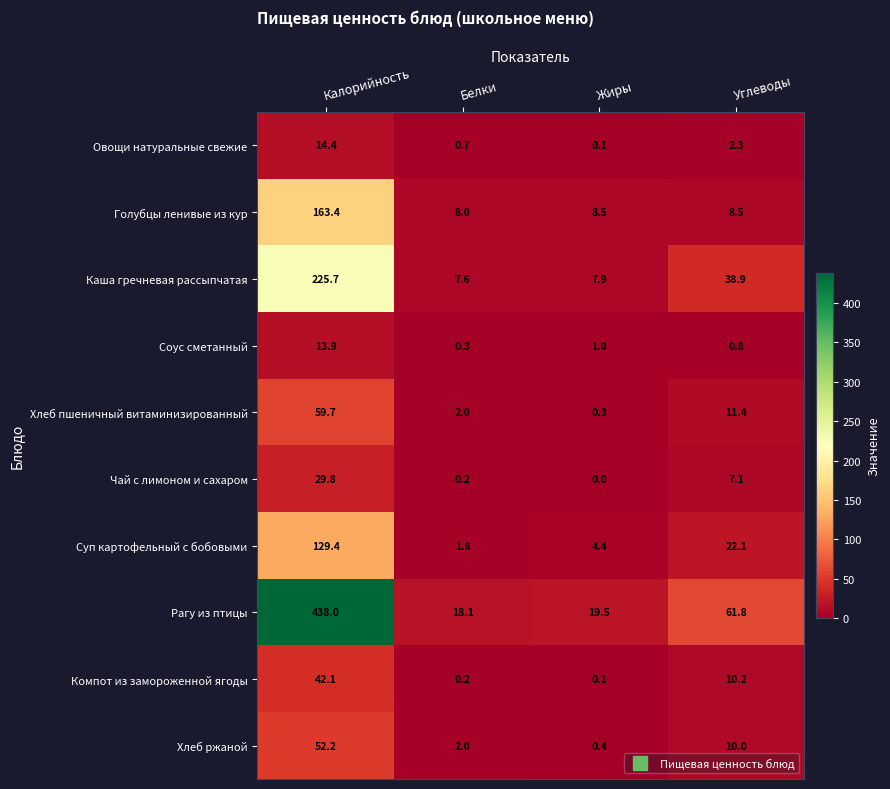

Which series has the largest total across all categories?

Рагу из птицы